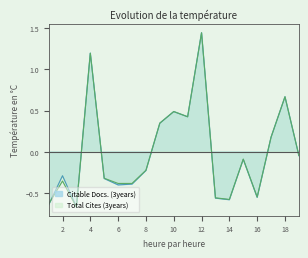

At which label is Total Cites (3years) closest to 0?

19